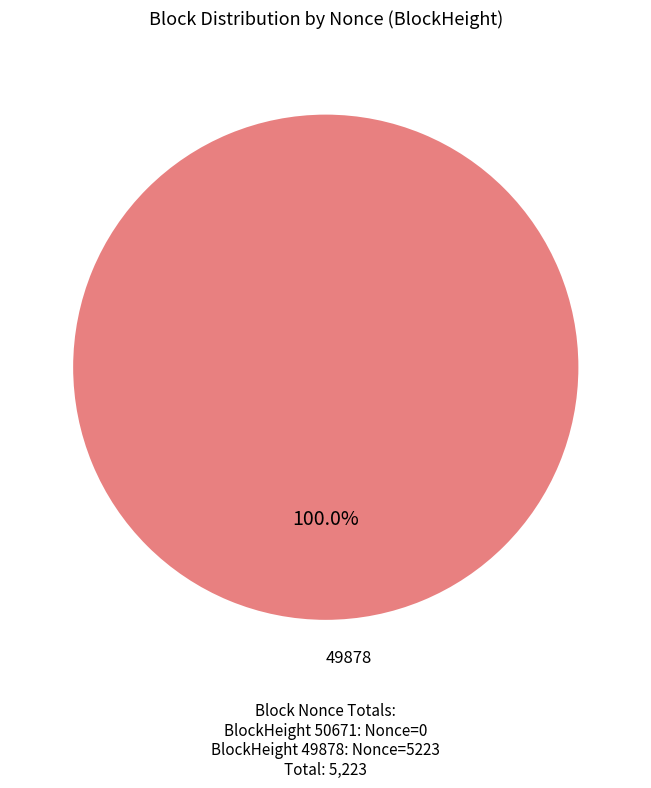

Is there a majority slice in this chart?

Yes